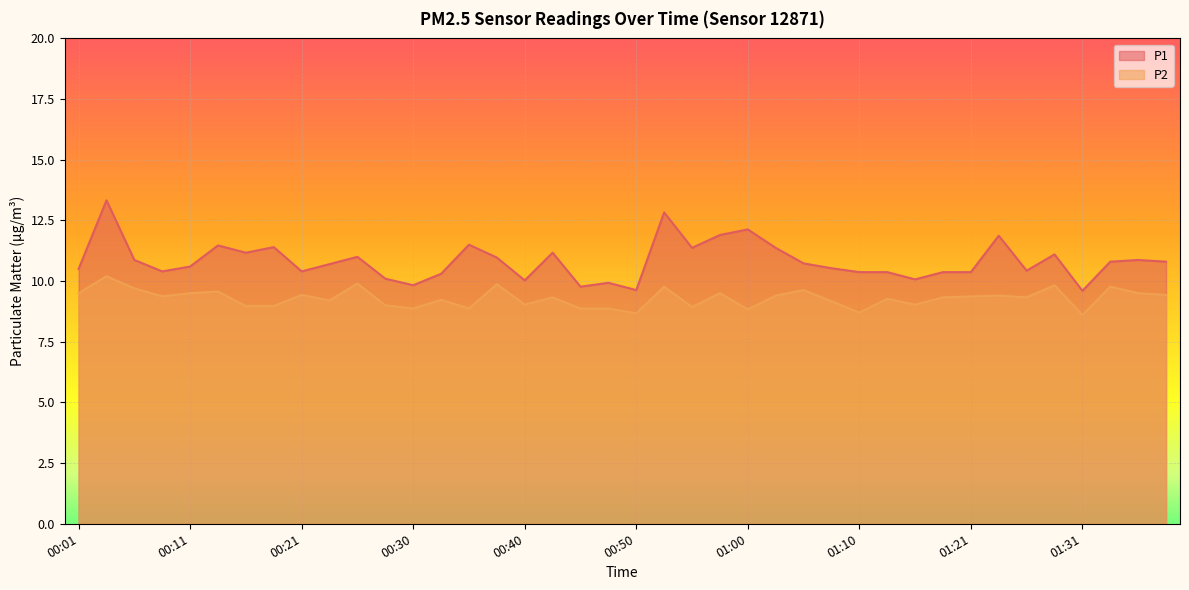

At which label is P2 closest to 9?

00:28